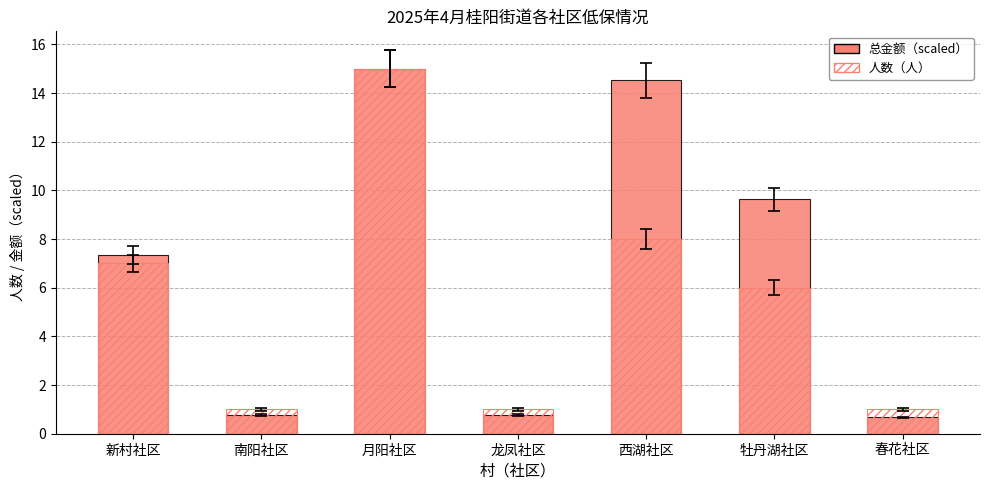

How many bars are there in each group?

2